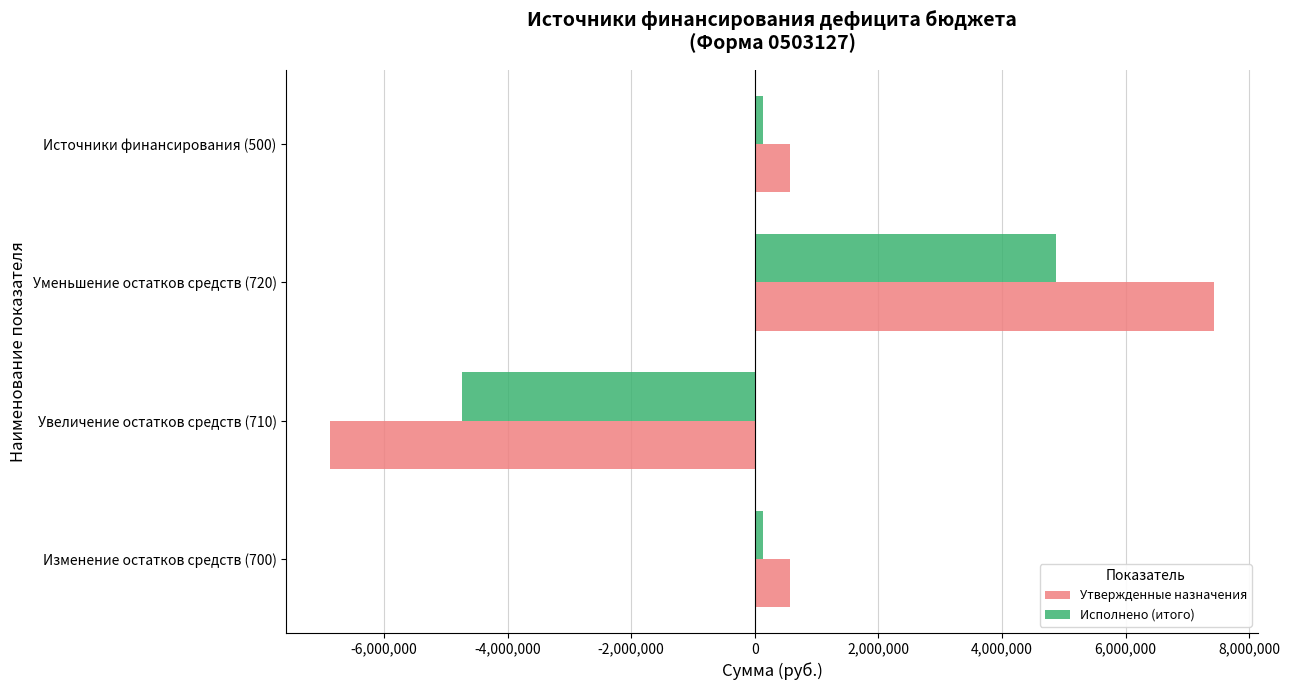

Which series has the largest range (max minus min)?

Утвержденные назначения